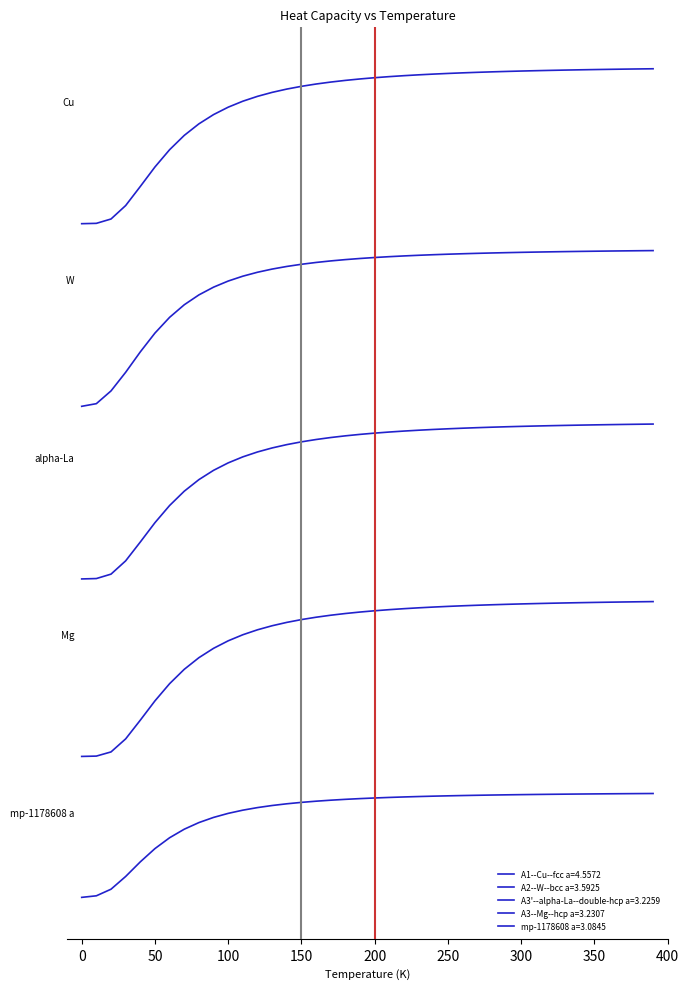

True or false: A3--Mg--hcp a=3.2307 and A3'--alpha-La--double-hcp a=3.2259 cross at least once.

False